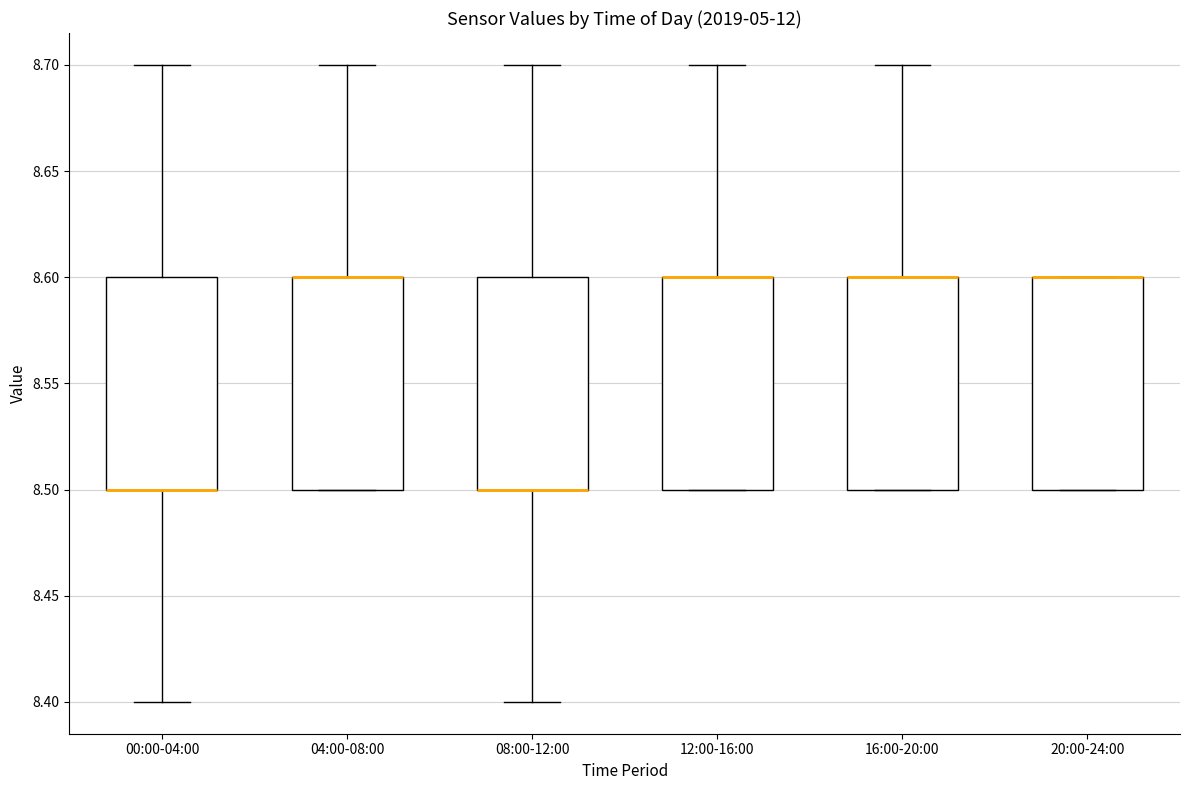

Reading left to right, read every box against the y-axis: the position of its median line, the range the box covers, and the ends of its whiskers. The values are not printed on the chart, so give them approximately, as read against the axis.

00:00-04:00: median 8.5 (drawn on the box's lower edge), box 8.5 to 8.6, whiskers 8.4 to 8.7
04:00-08:00: median 8.6 (drawn on the box's upper edge), box 8.5 to 8.6, whiskers 8.5 to 8.7
08:00-12:00: median 8.5 (drawn on the box's lower edge), box 8.5 to 8.6, whiskers 8.4 to 8.7
12:00-16:00: median 8.6 (drawn on the box's upper edge), box 8.5 to 8.6, whiskers 8.5 to 8.7
16:00-20:00: median 8.6 (drawn on the box's upper edge), box 8.5 to 8.6, whiskers 8.5 to 8.7
20:00-24:00: median 8.6 (drawn on the box's upper edge), box 8.5 to 8.6, whiskers 8.5 to 8.6